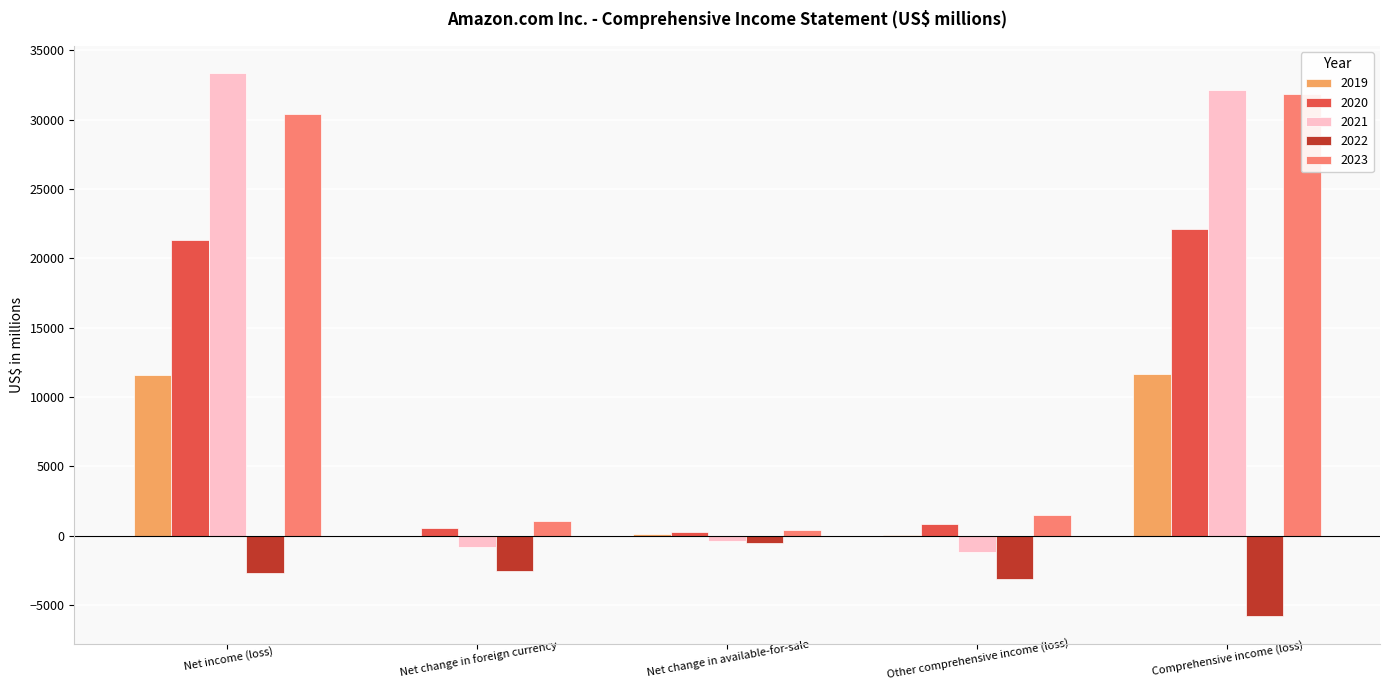

What is the total value across all series at Net change in foreign currency?

-1847